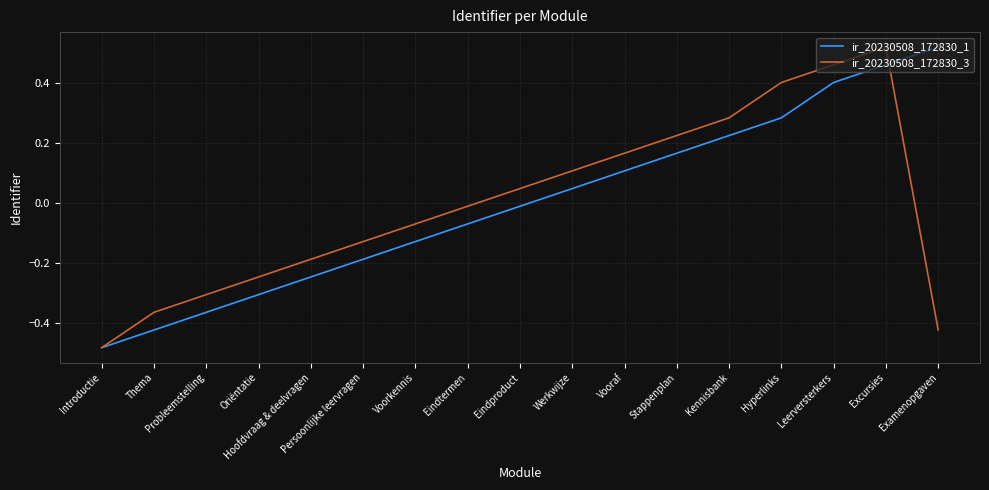

How many series are shown in this chart?

2